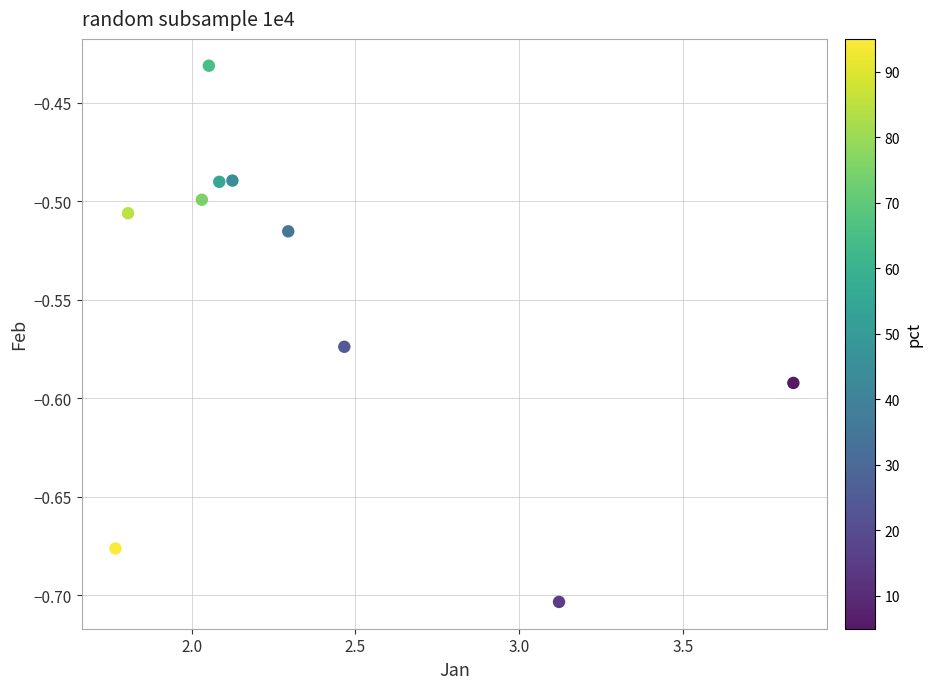

What is the range of X values (max minus min)?

2.1